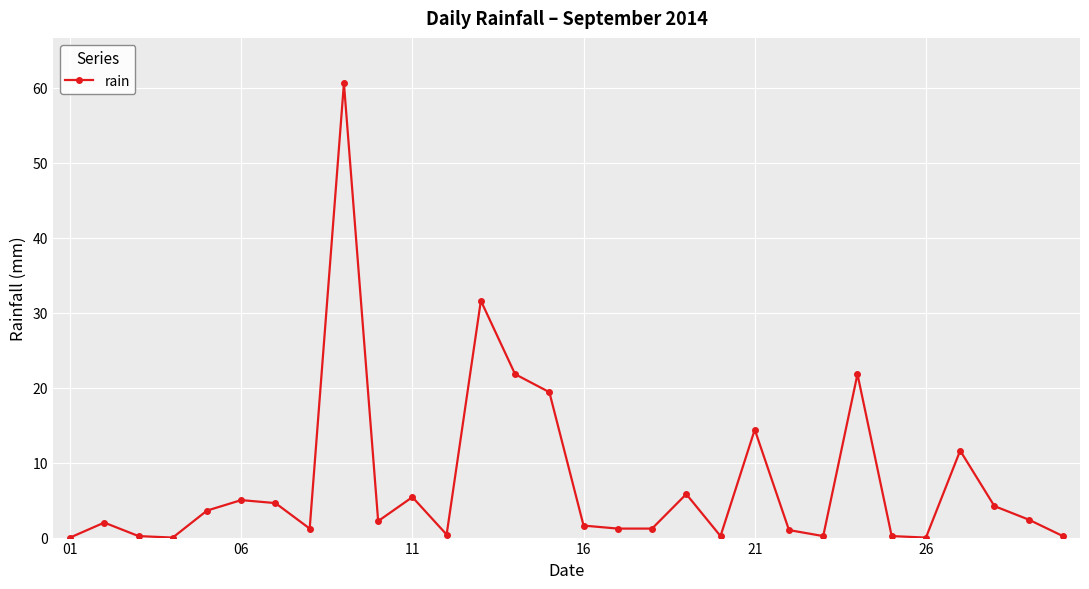

True or false: there are more than 1 points higher than both neighbors.

True